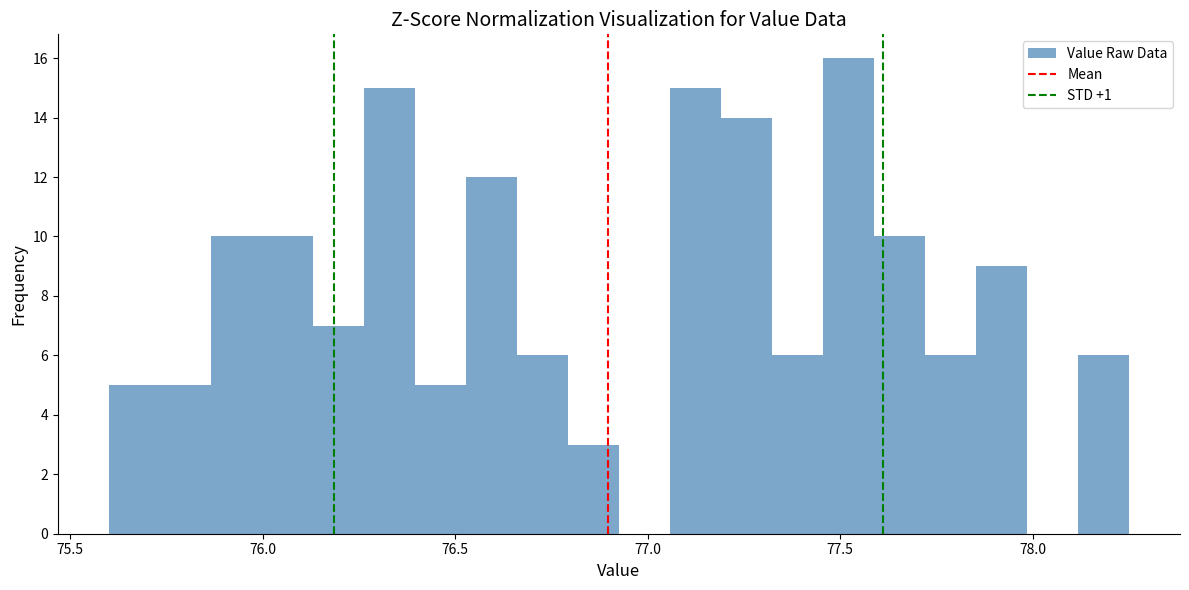

Read against the x-axis, roughly where is the centre of the tallest bar?

77.50